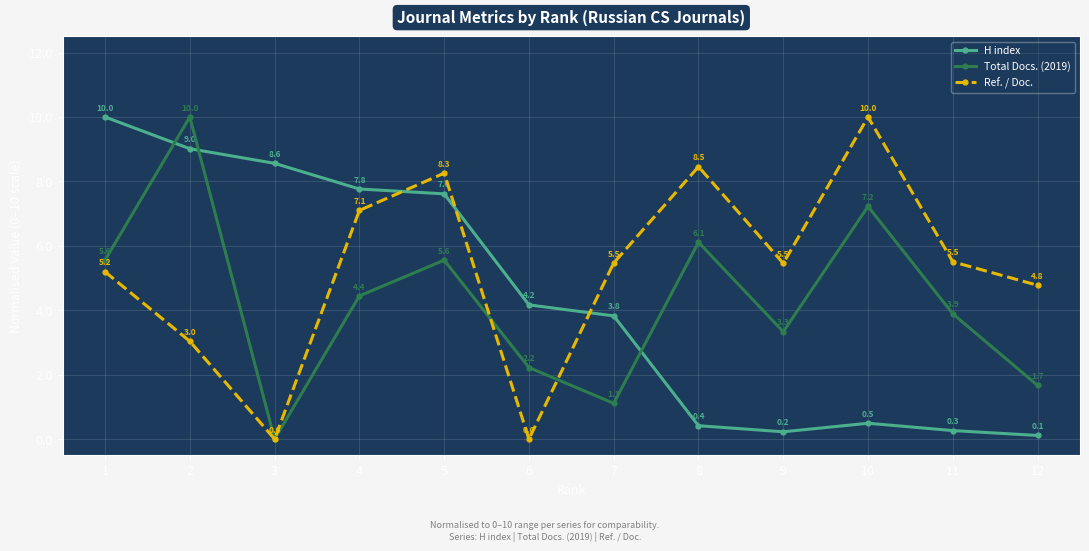

What is the average value of the Ref. / Doc. series?

5.3